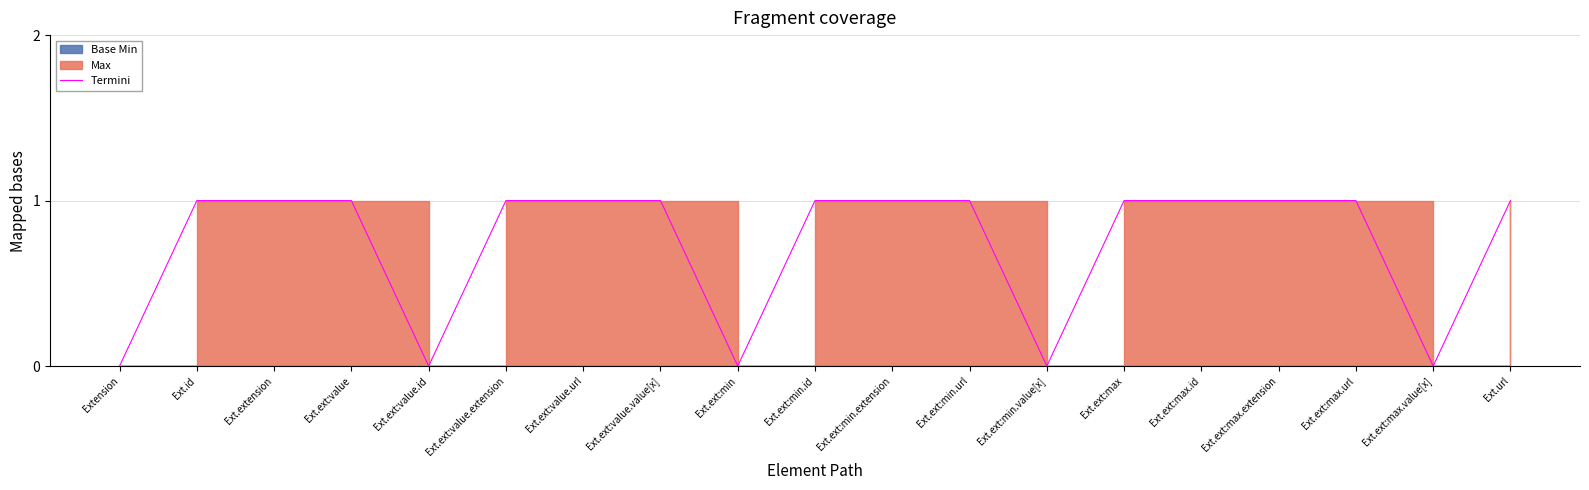

What is the difference between the second highest and second lowest values?

1